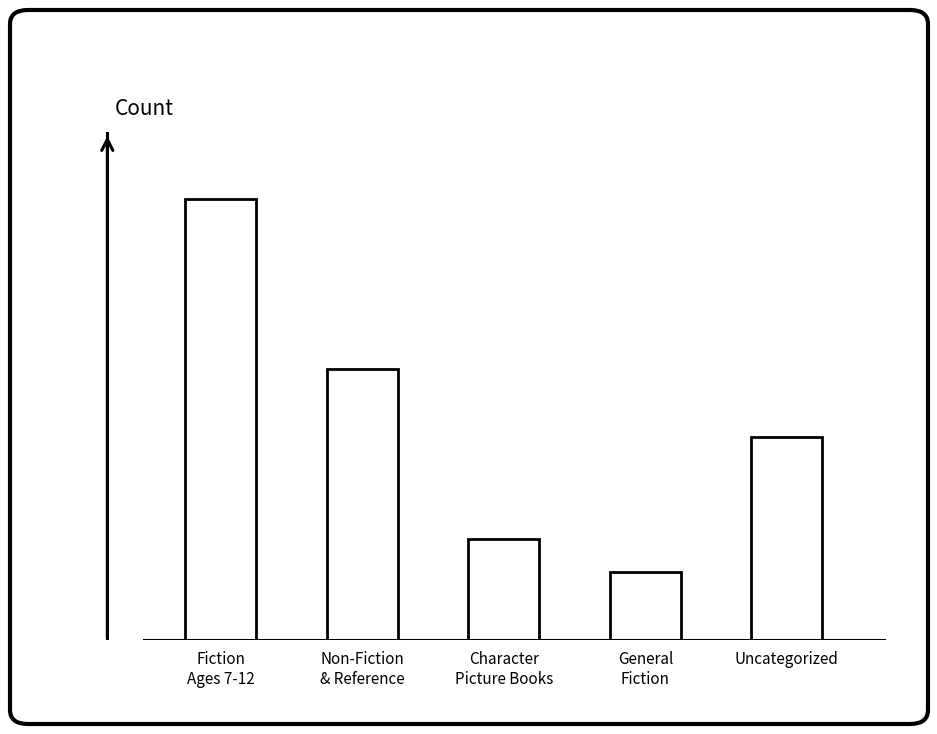

List the labels in order of value, largest first.

Fiction
Ages 7-12, Non-Fiction
& Reference, Uncategorized, Character
Picture Books, General
Fiction